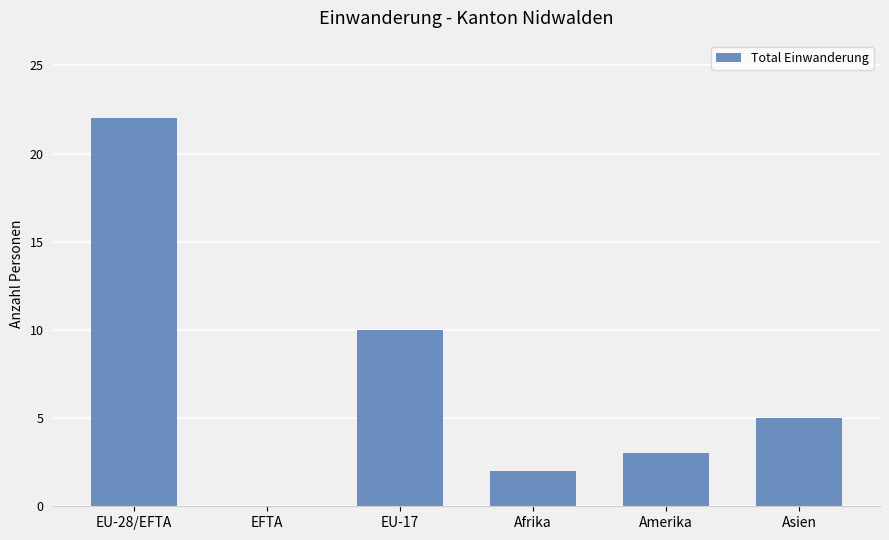

True or false: the data shows 10 at EU-17.

True